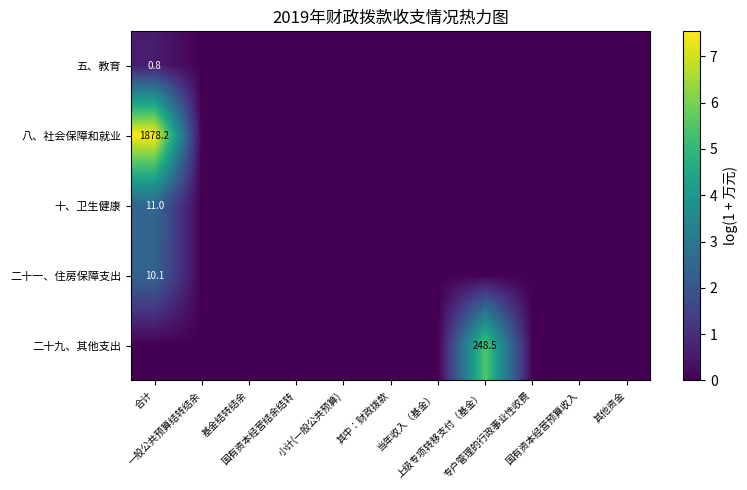

Which category has the highest value in the 五、教育 series?

合计